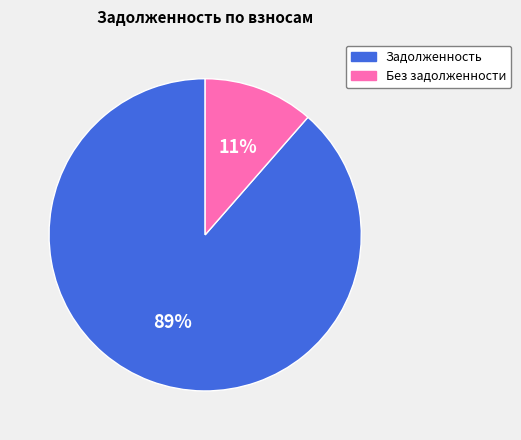

How many segments does this pie chart have?

2